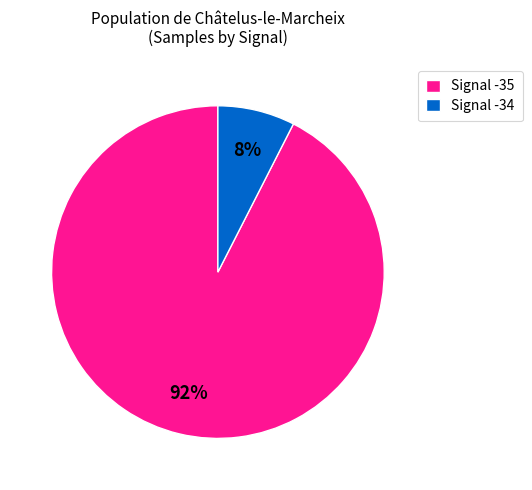

Is the sum of Signal -35 and Signal -34 greater than half?

Yes